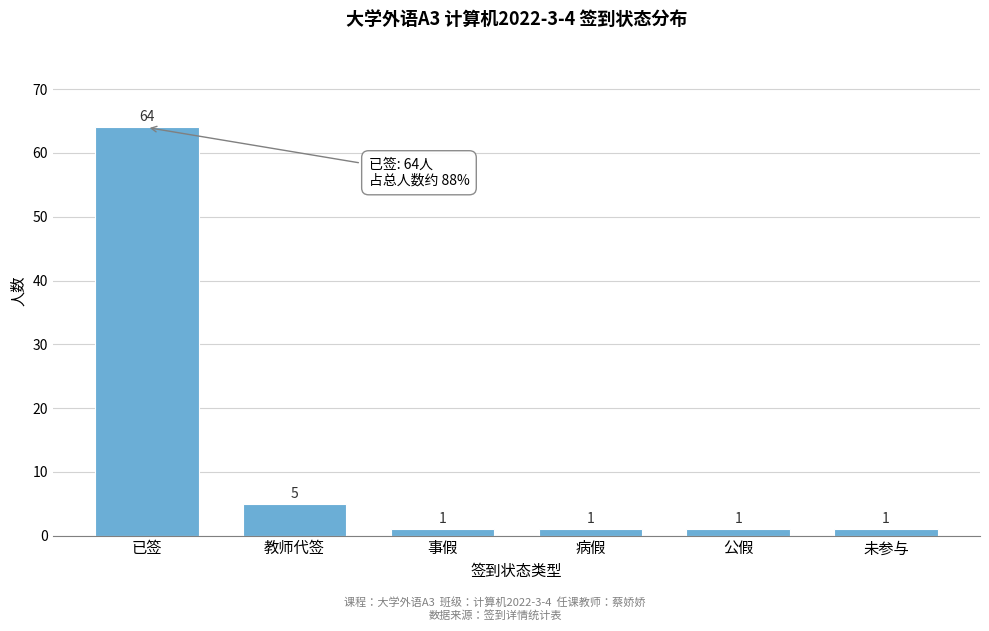

Reading left to right, list all the values displayed in this chart.

已签=64	教师代签=5	事假=1	病假=1	公假=1	未参与=1